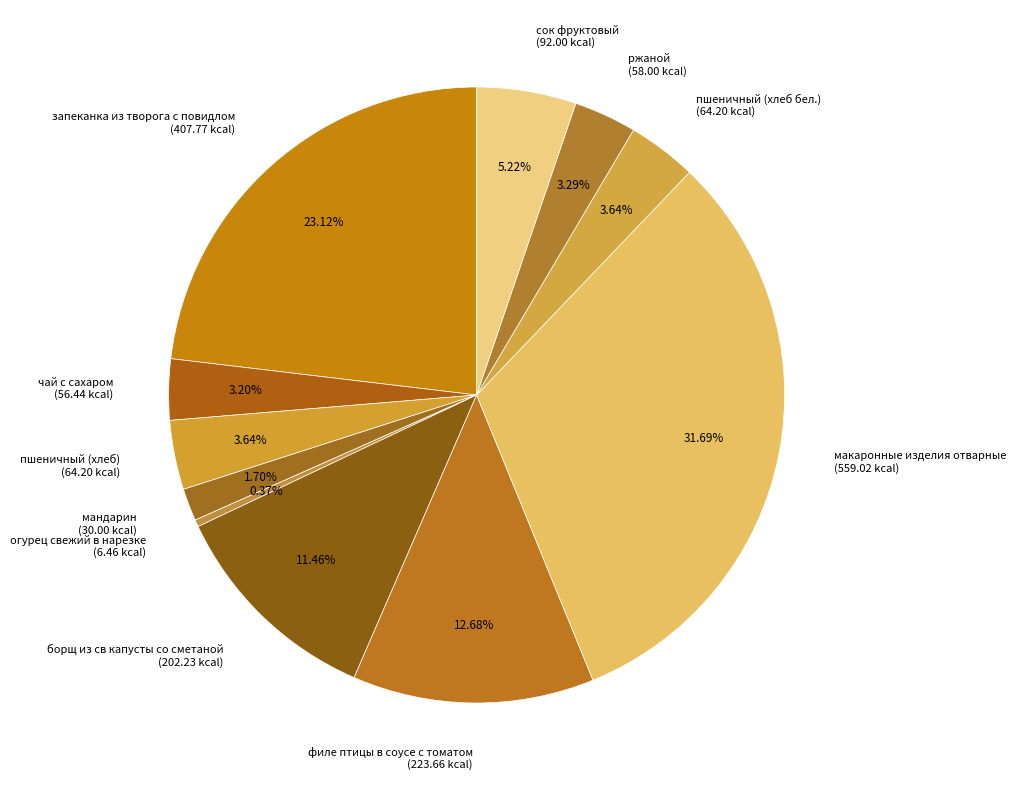

Is the sum of мандарин (30.00 kcal) and макаронные изделия отварные (559.02 kcal) greater than half?

No